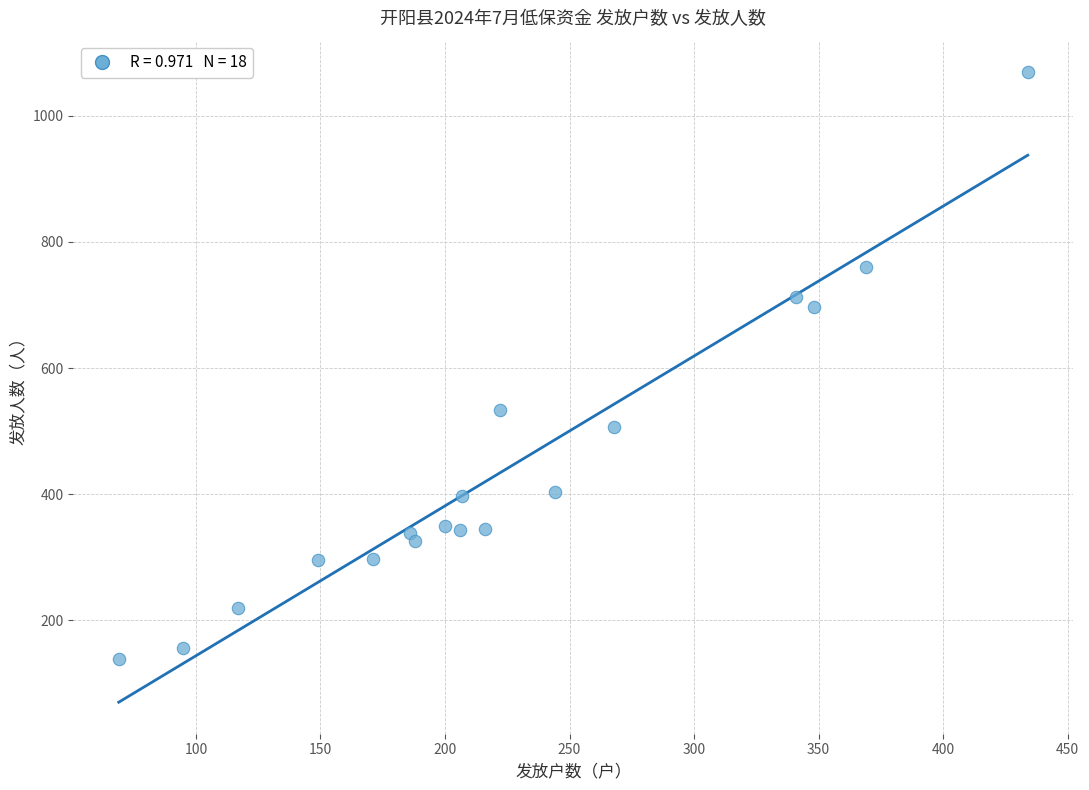

What is the range of Y values (max minus min)?

931